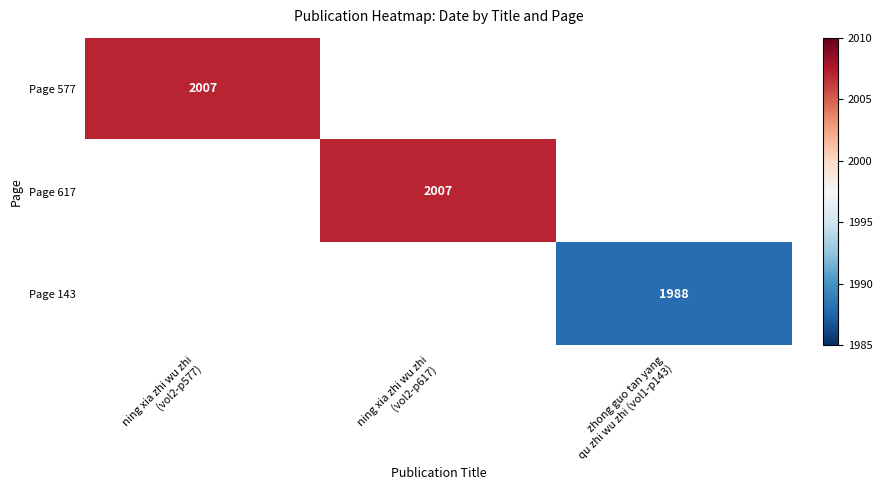

Is the value of Page 143 at zhong guo tan yang qu zhi wu zhi (vol1-p143) greater than the value of Page 577 at zhong guo tan yang qu zhi wu zhi (vol1-p143)?

No